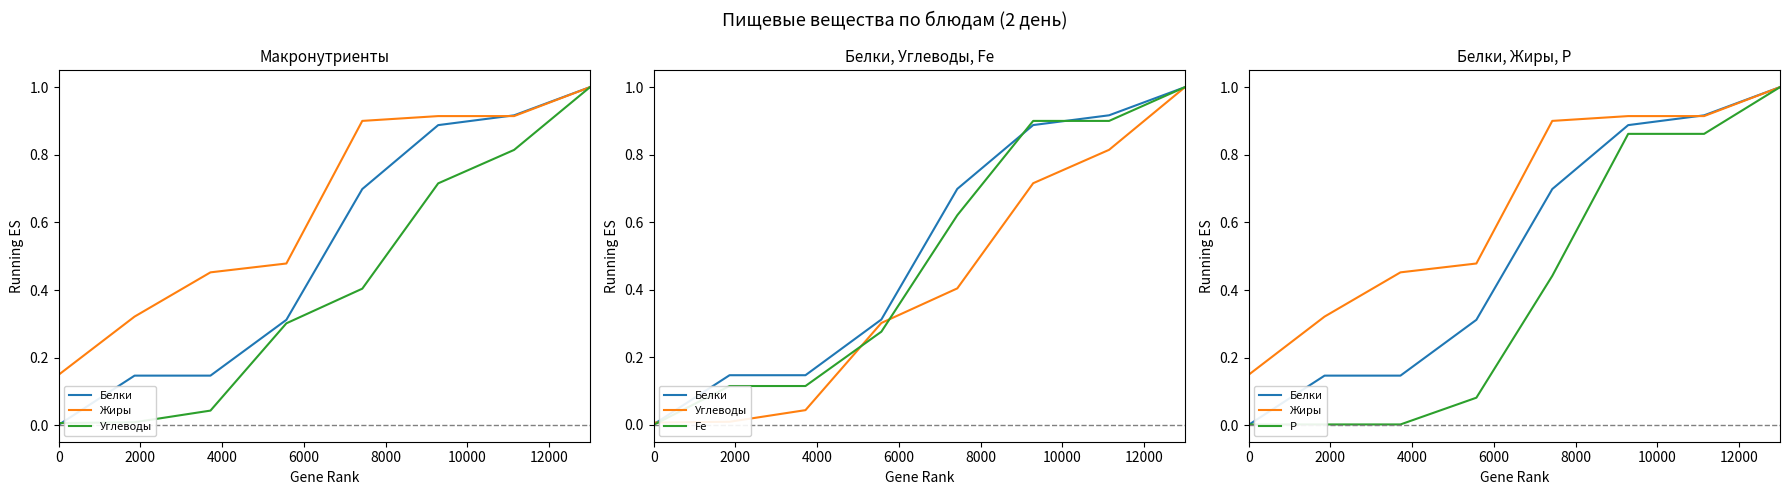

Which series has the largest range (max minus min)?

Fe